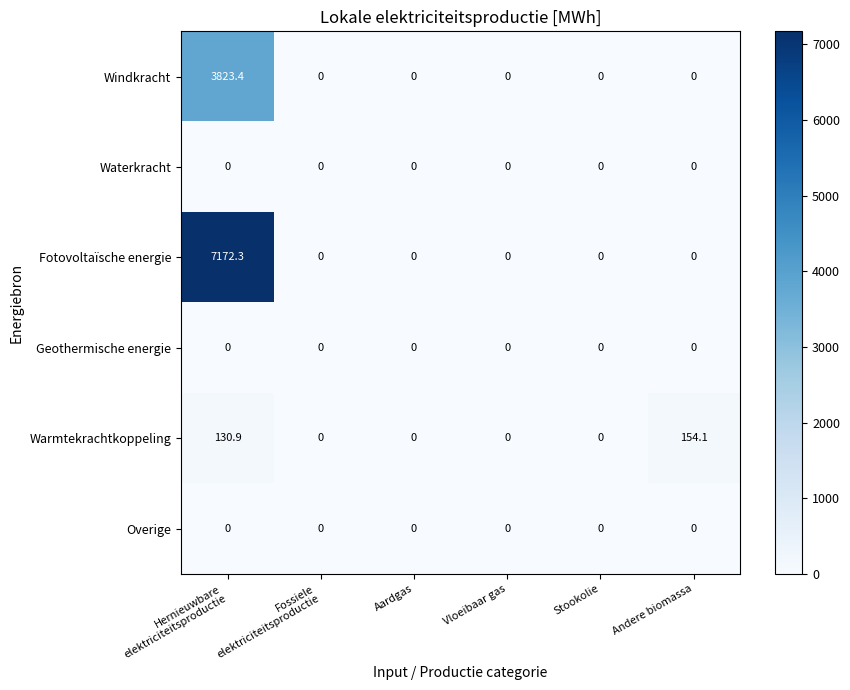

Is it true that Fotovoltaïsche energie equals -3730.1 at Vloeibaar gas?

False